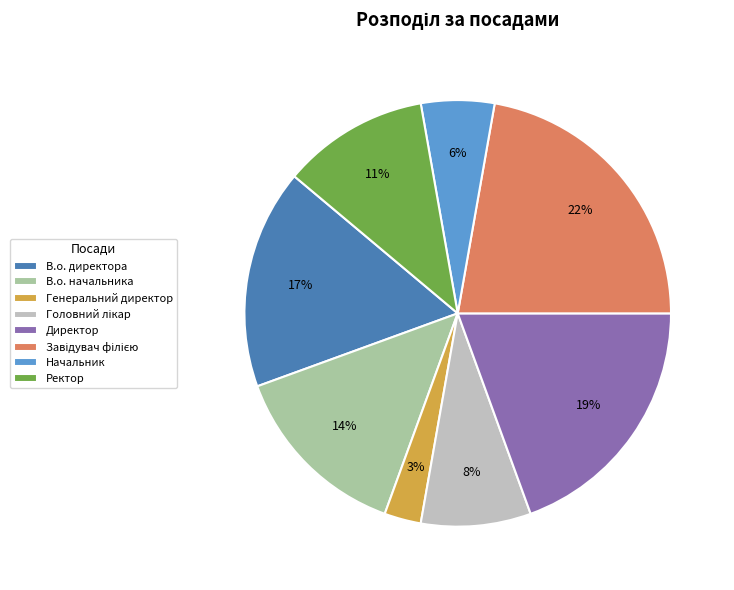

Does Директор account for over 50% of the chart?

No